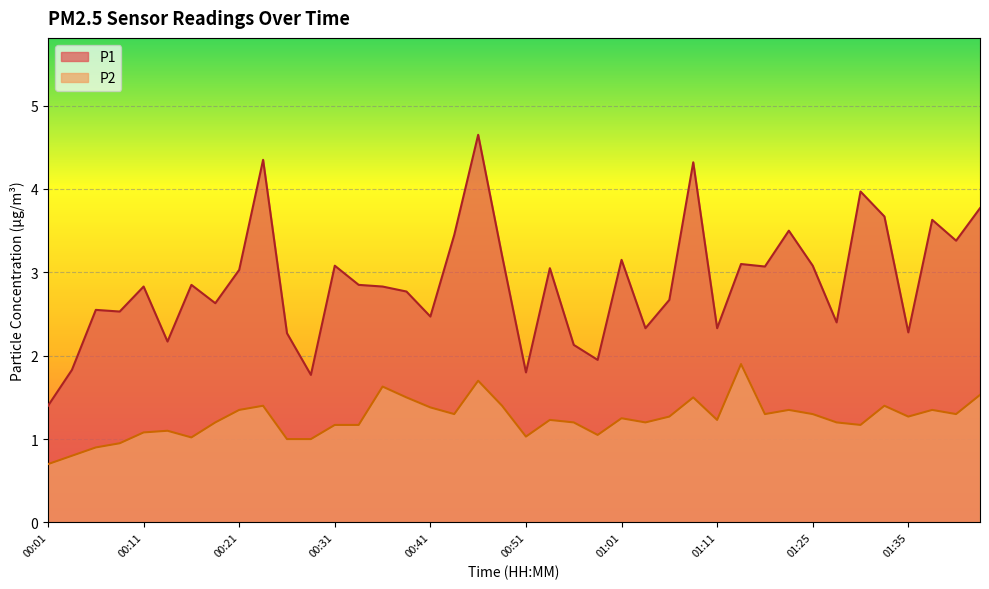

Is the value of P2 at 01:32 greater than the value of P1 at 01:03?

No